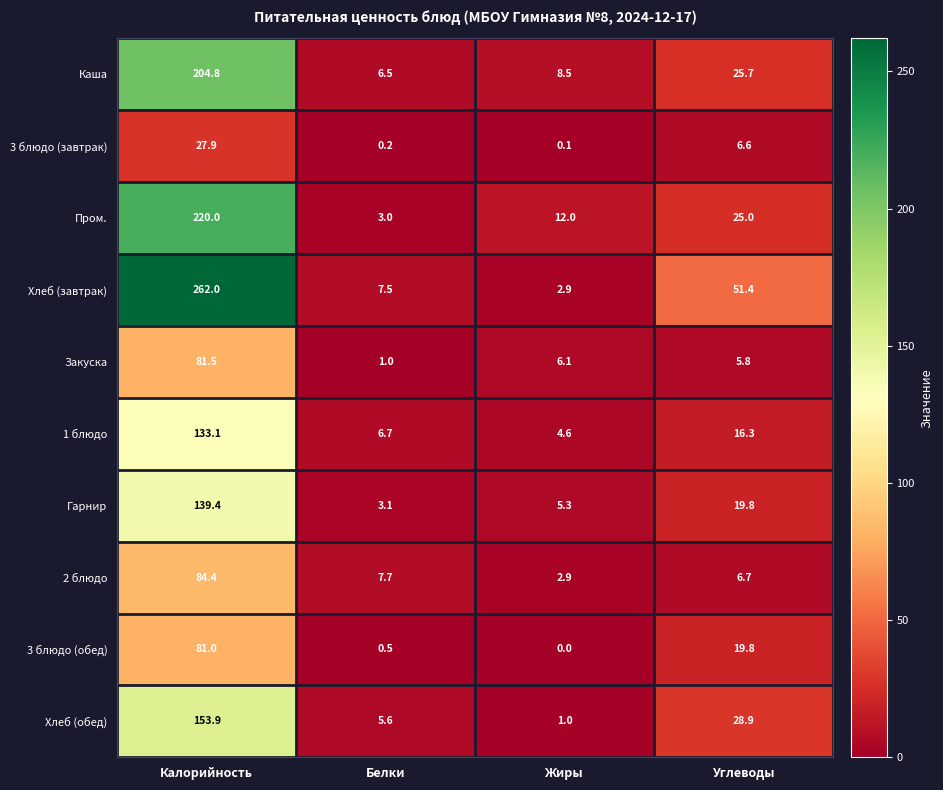

Is it true that Закуска equals 16.5 at Калорийность?

False